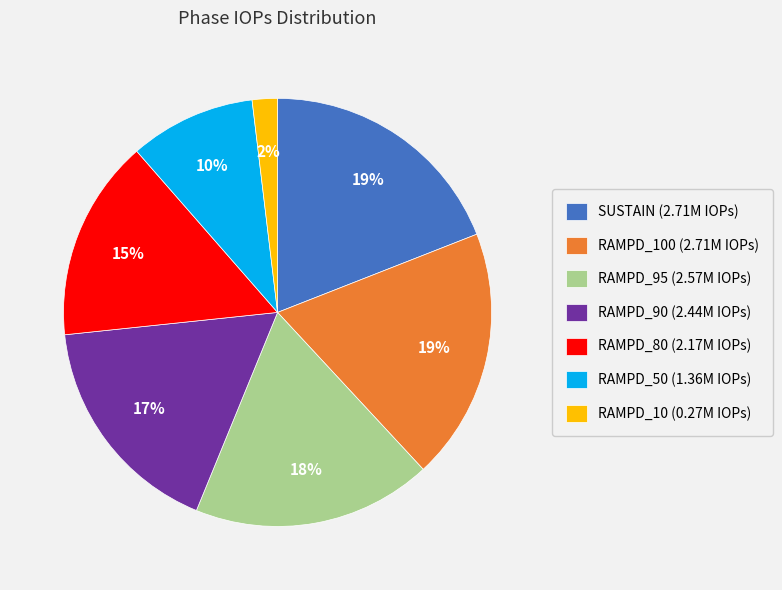

True or false: RAMPD_80 (2.17M IOPs) accounts for 29% of the total.

False